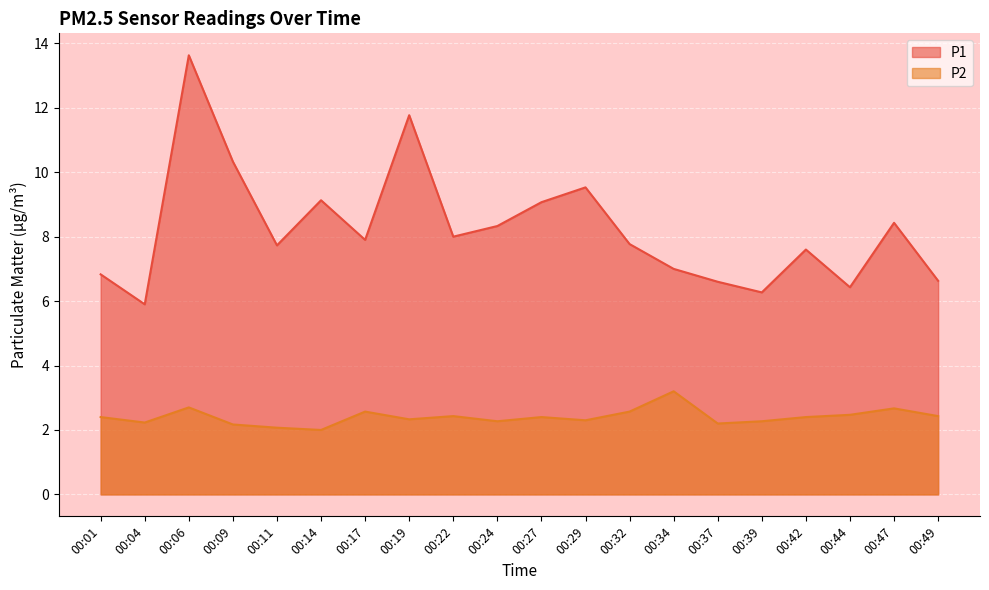

Reading left to right, list all the values displayed in this chart.

P1: 00:01=6.8	00:04=5.9	00:06=13.6	00:09=10.3	00:11=7.7	00:14=9.1	00:17=7.9	00:19=11.8	00:22=8.0	00:24=8.3	00:27=9.1	00:29=9.5	00:32=7.8	00:34=7.0	00:37=6.6	00:39=6.3	00:42=7.6	00:44=6.4	00:47=8.4	00:49=6.6
P2: 00:01=2.4	00:04=2.2	00:06=2.7	00:09=2.2	00:11=2.1	00:14=2.0	00:17=2.6	00:19=2.3	00:22=2.4	00:24=2.3	00:27=2.4	00:29=2.3	00:32=2.6	00:34=3.2	00:37=2.2	00:39=2.3	00:42=2.4	00:44=2.5	00:47=2.7	00:49=2.4